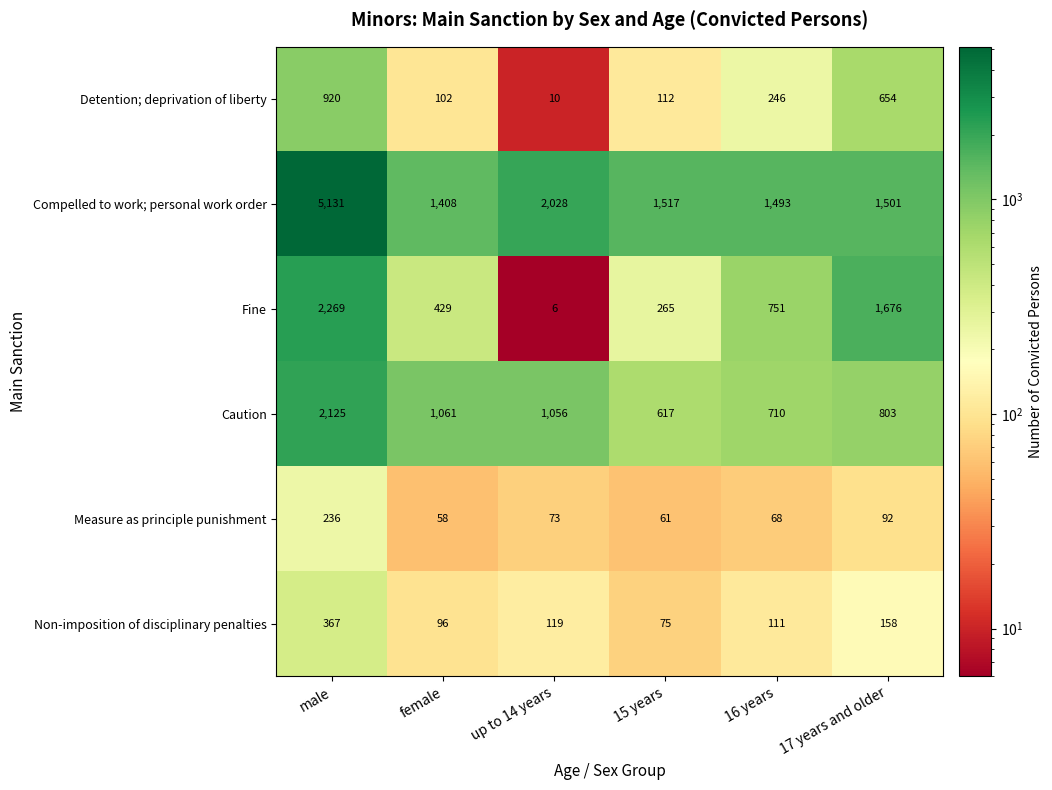

What is the total value across all series at female?

3154